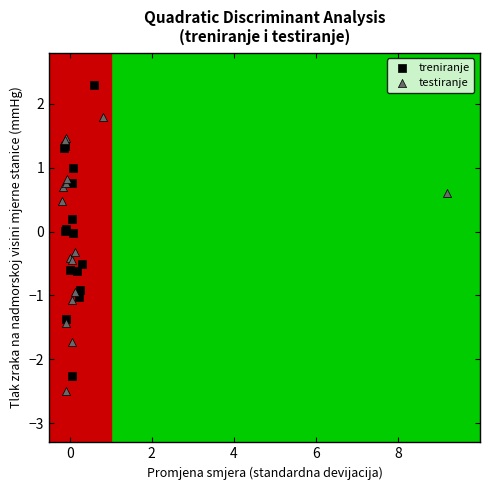

Which series reaches the maximum Y coordinate?

treniranje